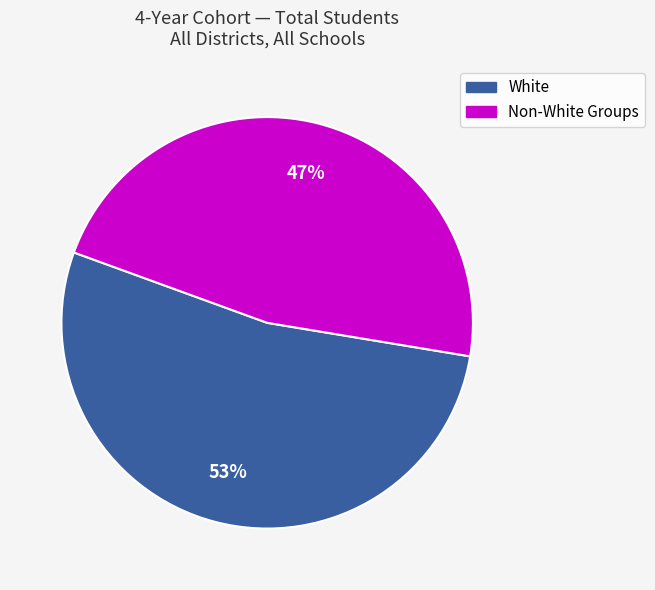

To the nearest percent, what is the difference between the largest and smallest slice percentages?

6%